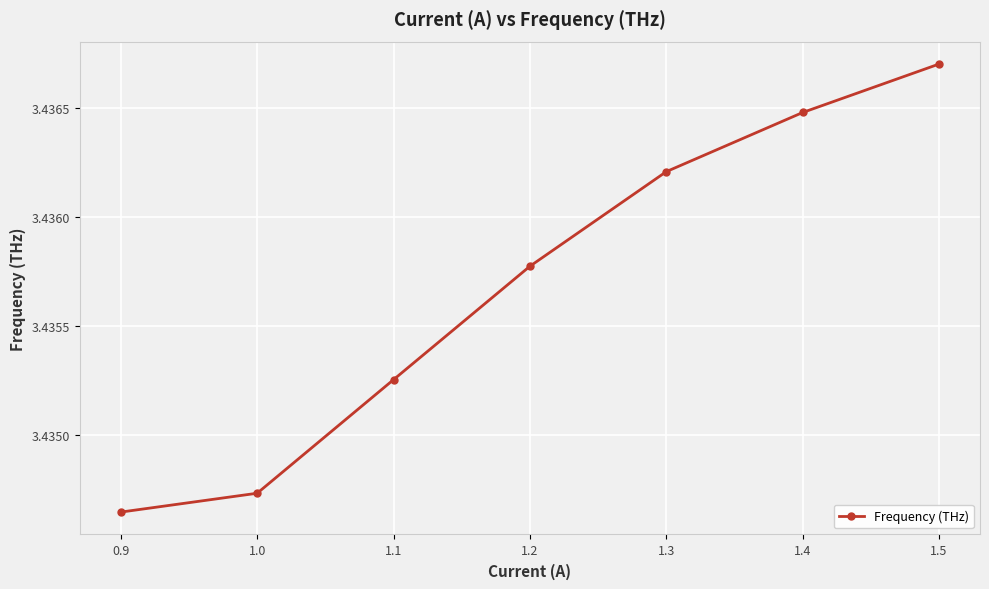

The value at 0.9 is 5.0. True or false?

False